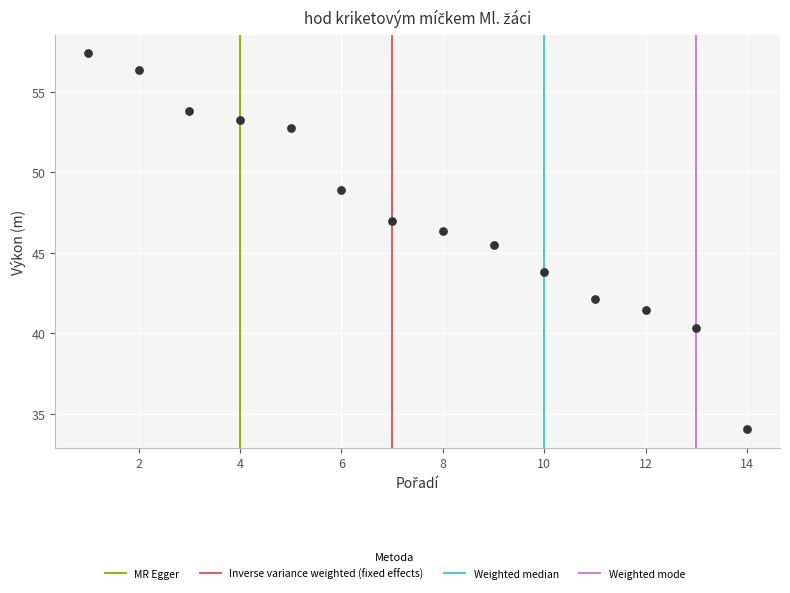

What Y value in the scatter plot is closest to 45?

45.5